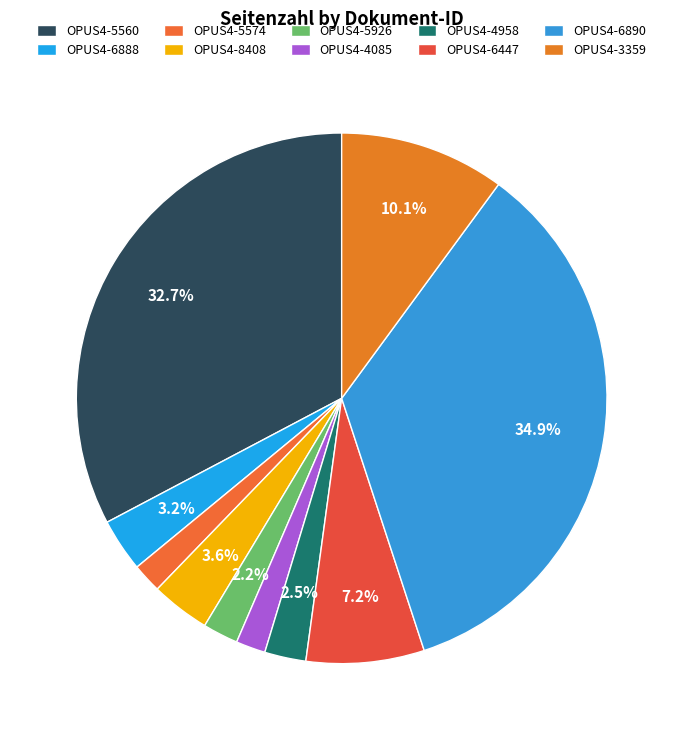

Count the number of slices in the pie.

10